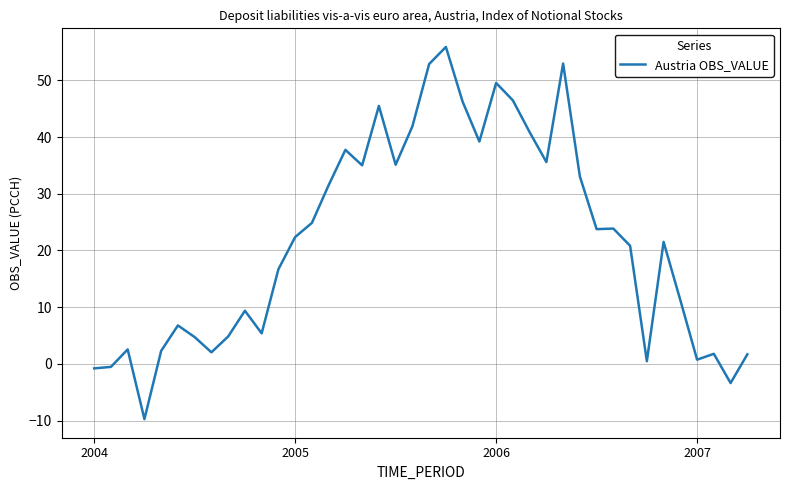

What is the smallest value displayed?

-9.7